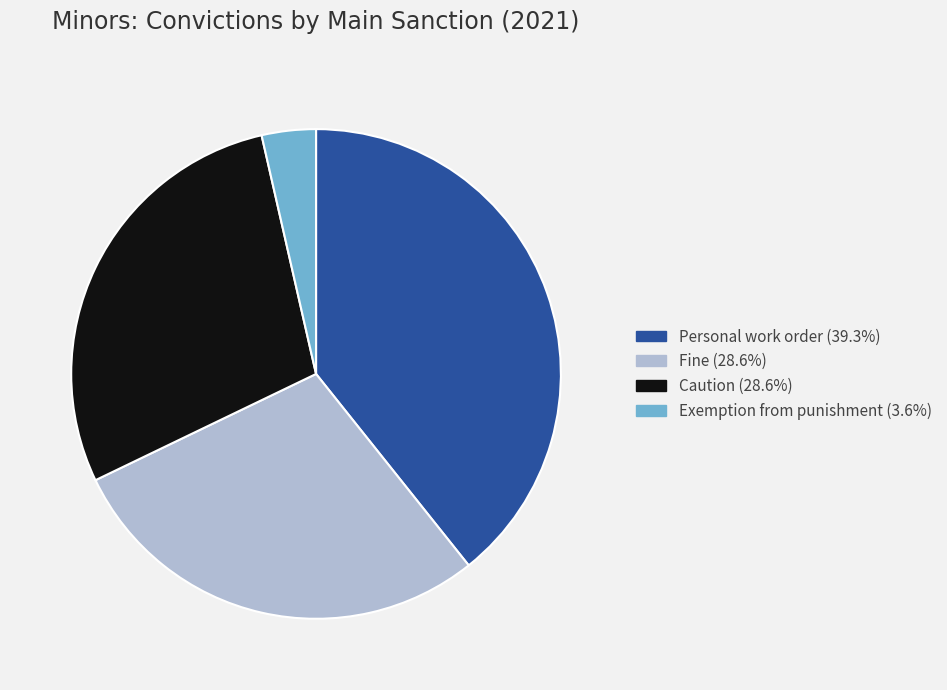

Does any single category account for the majority?

No